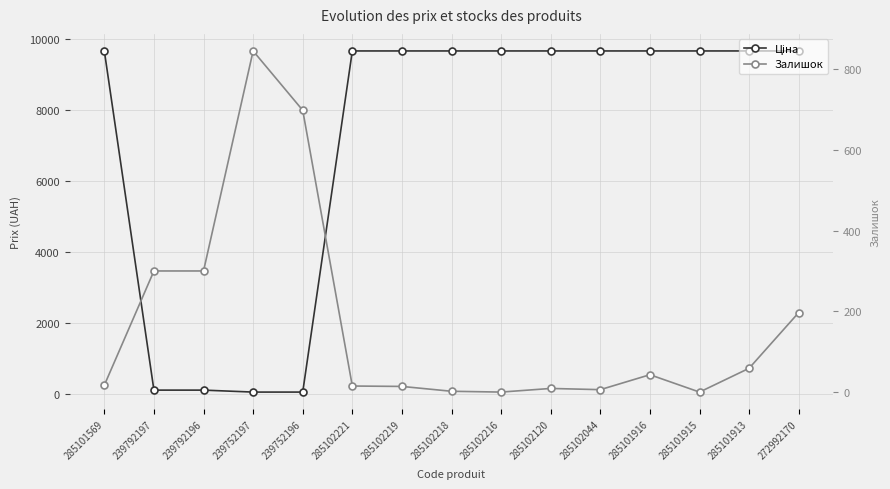

What is the difference between the maximum and second lowest values in the Залишок series?

845.0